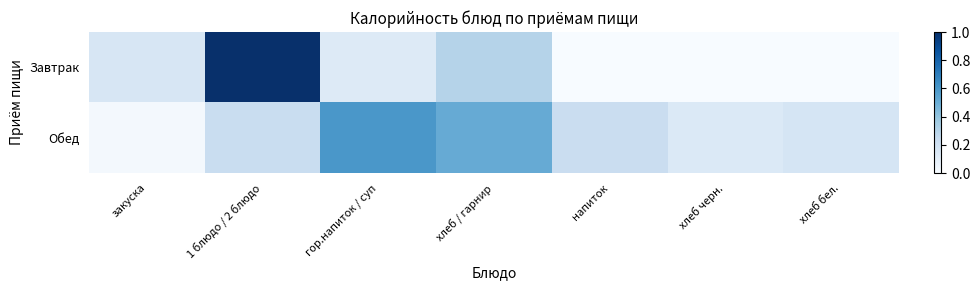

At which category is the sum across all series the highest?

1 блюдо / 2 блюдо